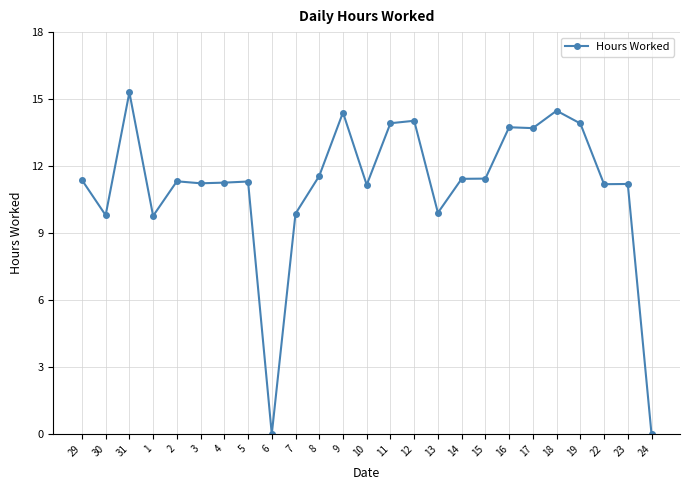

What is the difference between the values at 8 and 4?

0.3